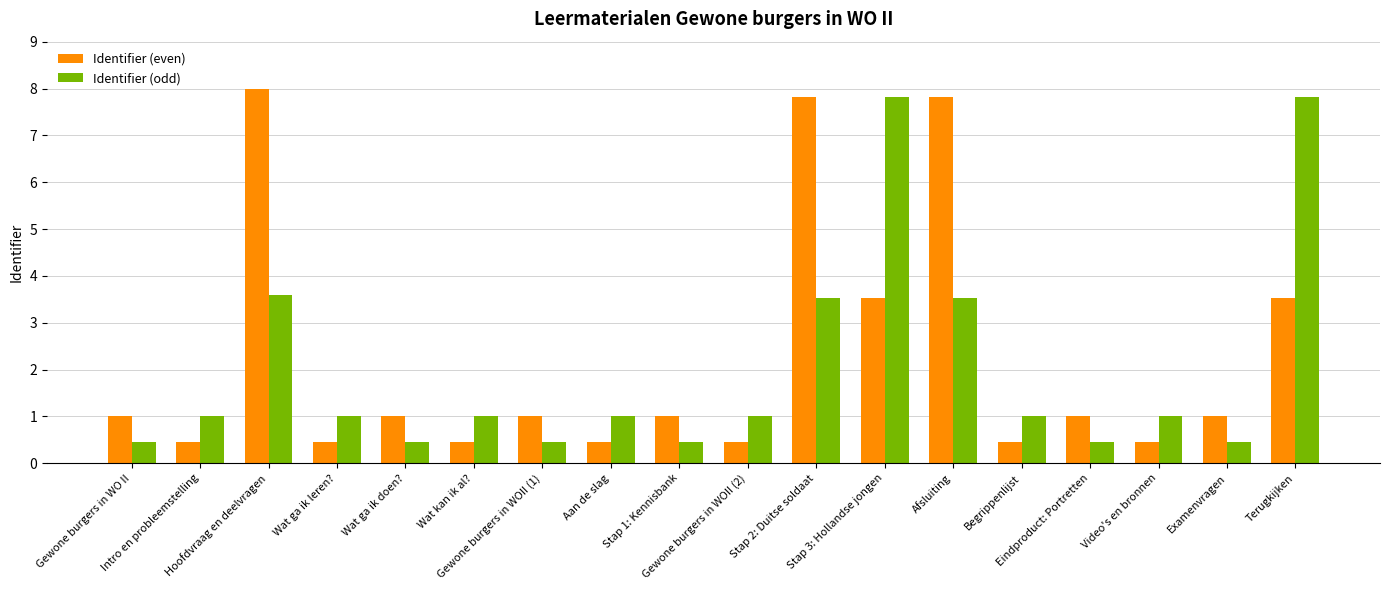

At which category is the sum across all series the highest?

Hoofdvraag en deelvragen